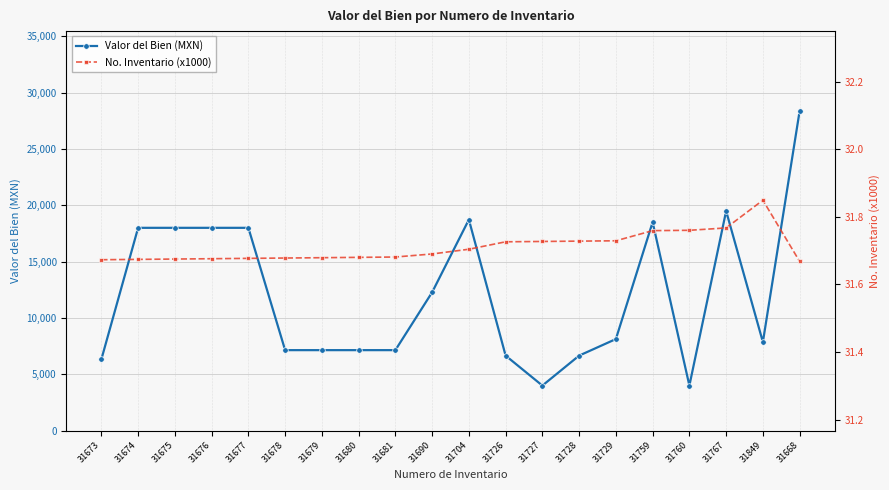

What is the average value of the Valor del Bien (MXN) series?

12073.5